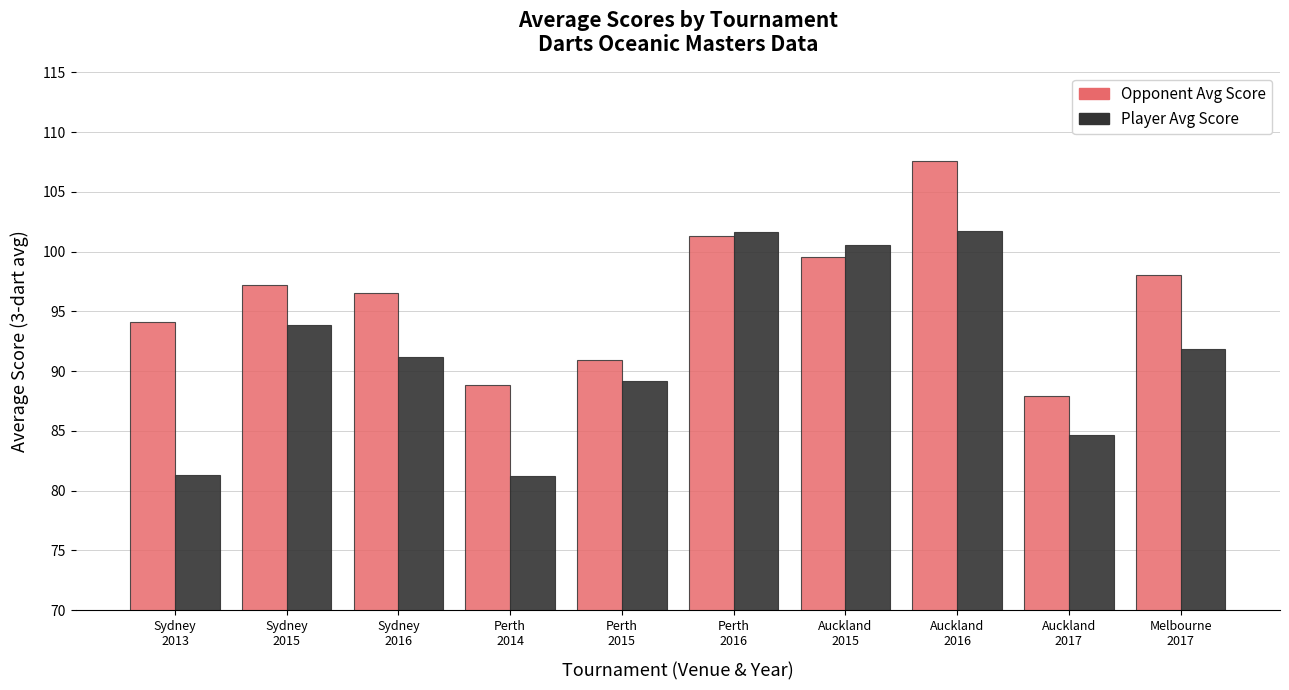

What is the greatest value displayed?

107.6